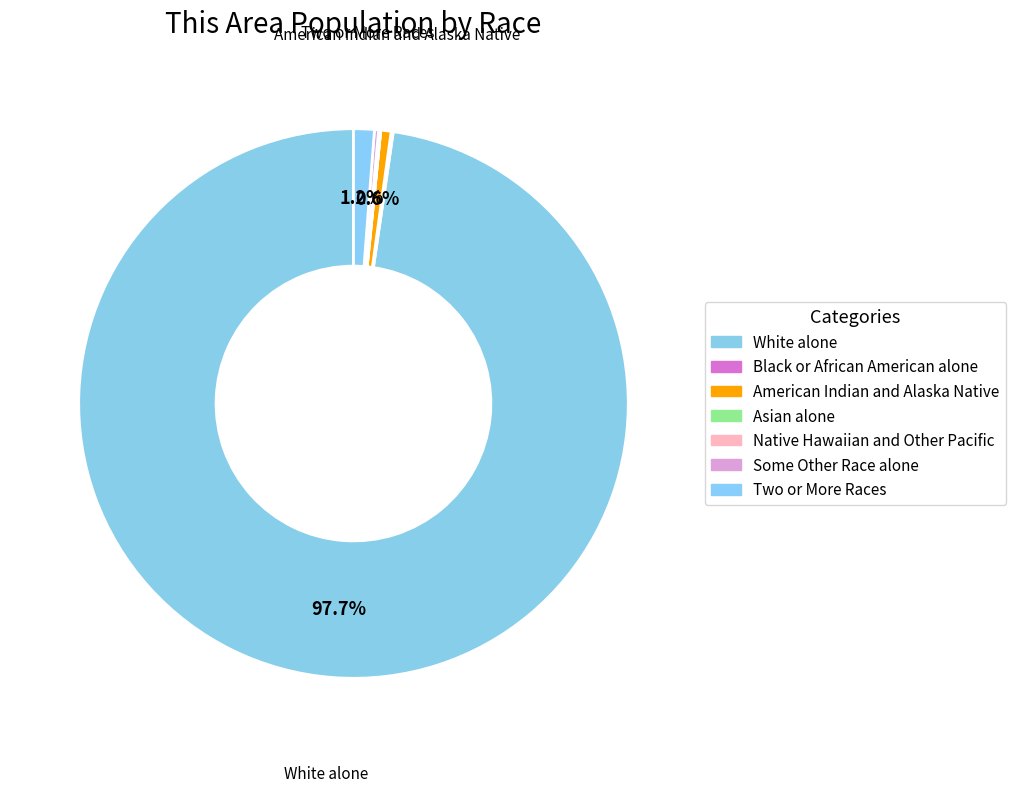

What is the change in value from Native Hawaiian and Other Pacific to Two or More Races?

+9